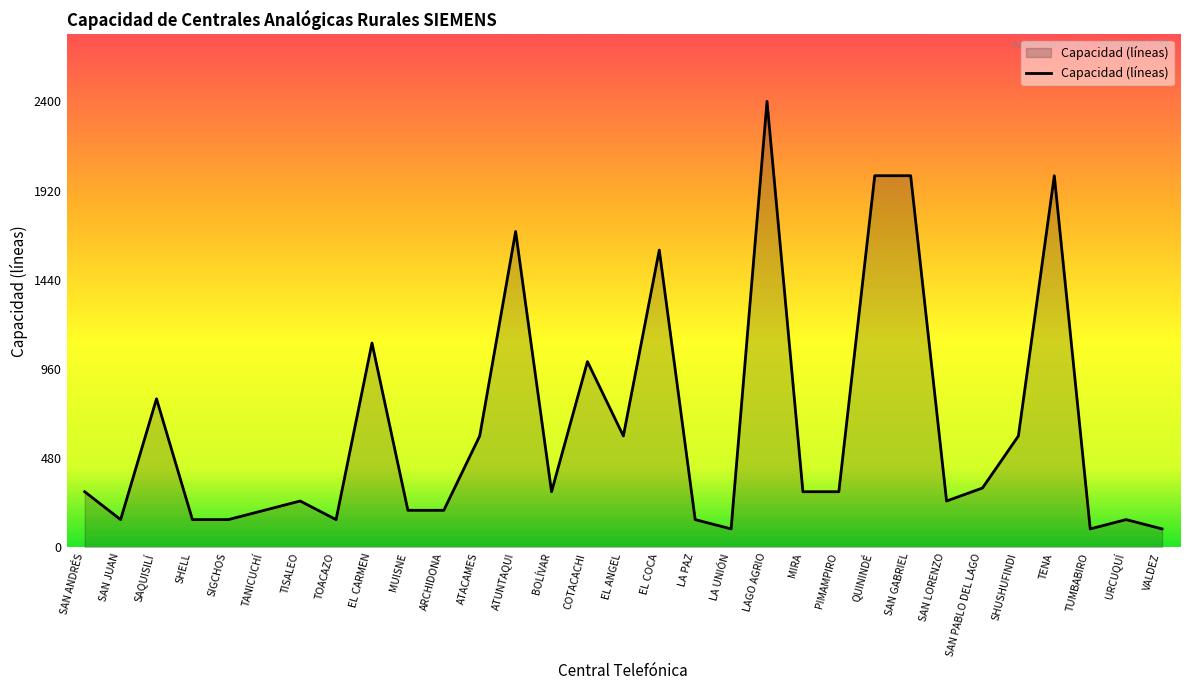

What is the change in value from MUISNE to EL COCA?

+1400